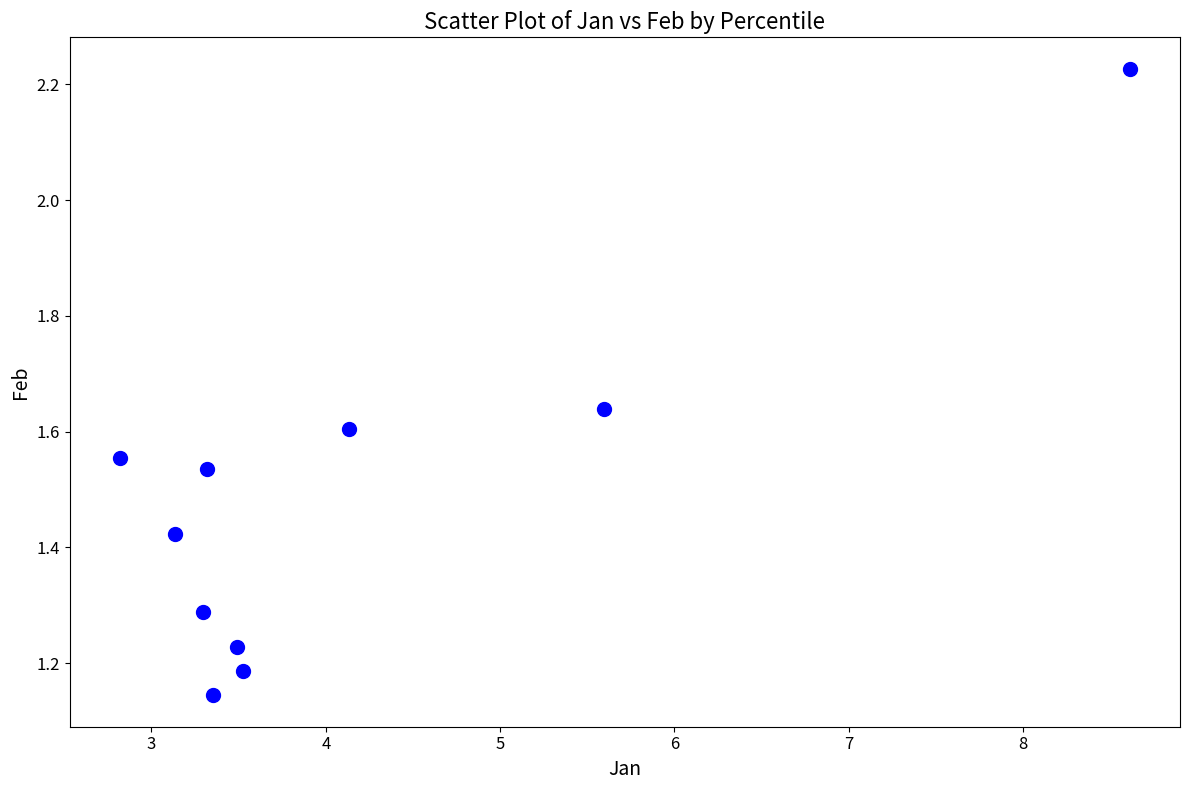

What is the average X value?

4.1